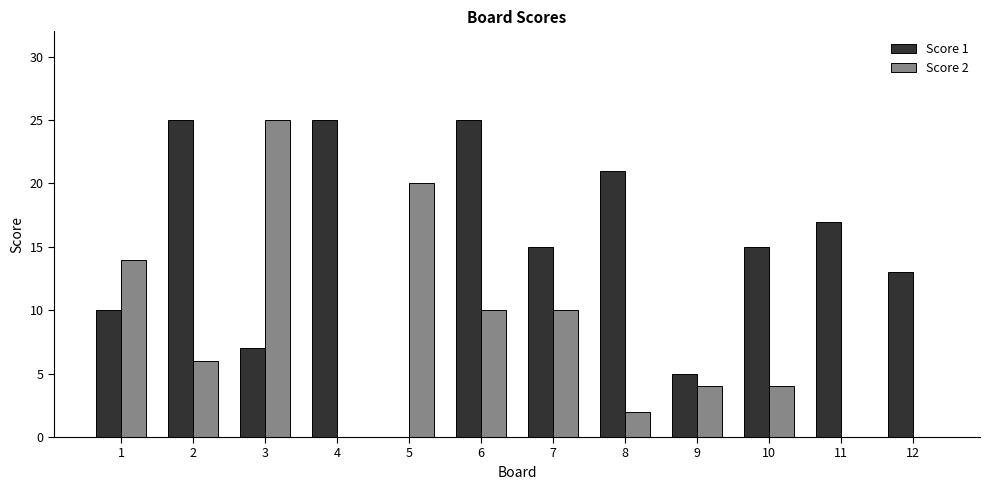

What is the average value of the Score 2 series?

8